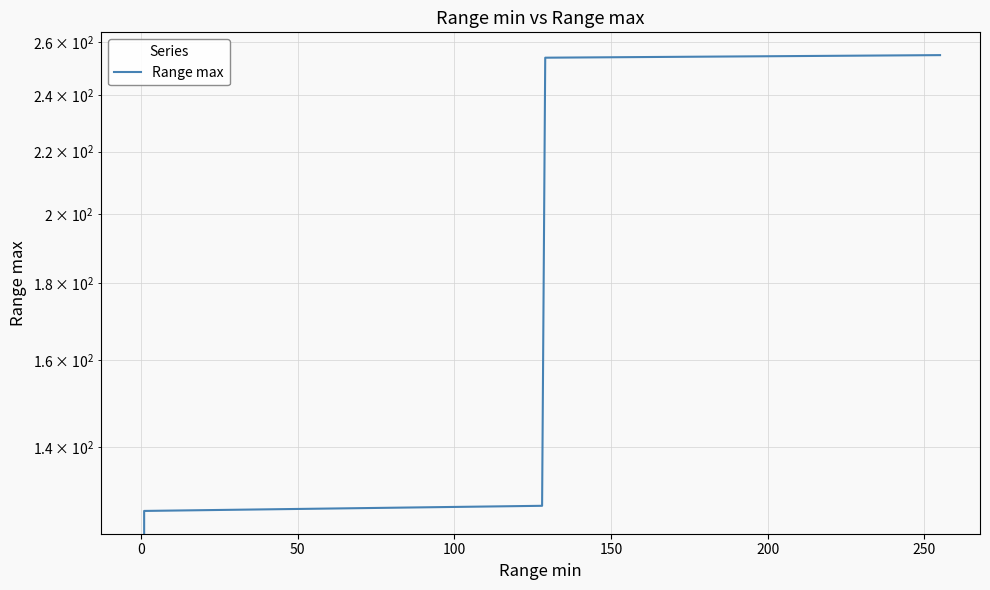

How many values are above zero?

4